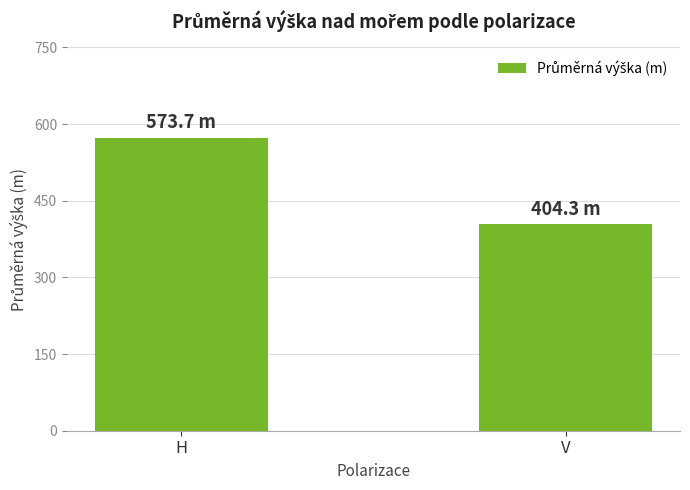

What is the difference between the values at V and H?

169.4